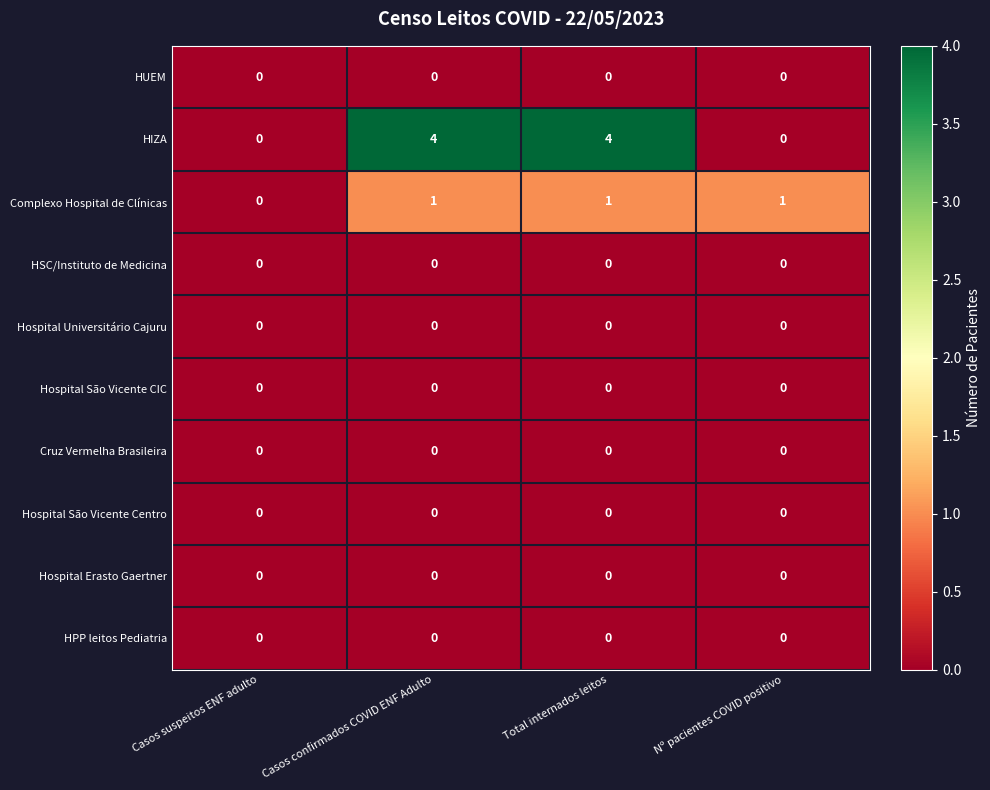

The HPP leitos Pediatria series shows 0 at Casos confirmados COVID ENF Adulto. True or false?

True